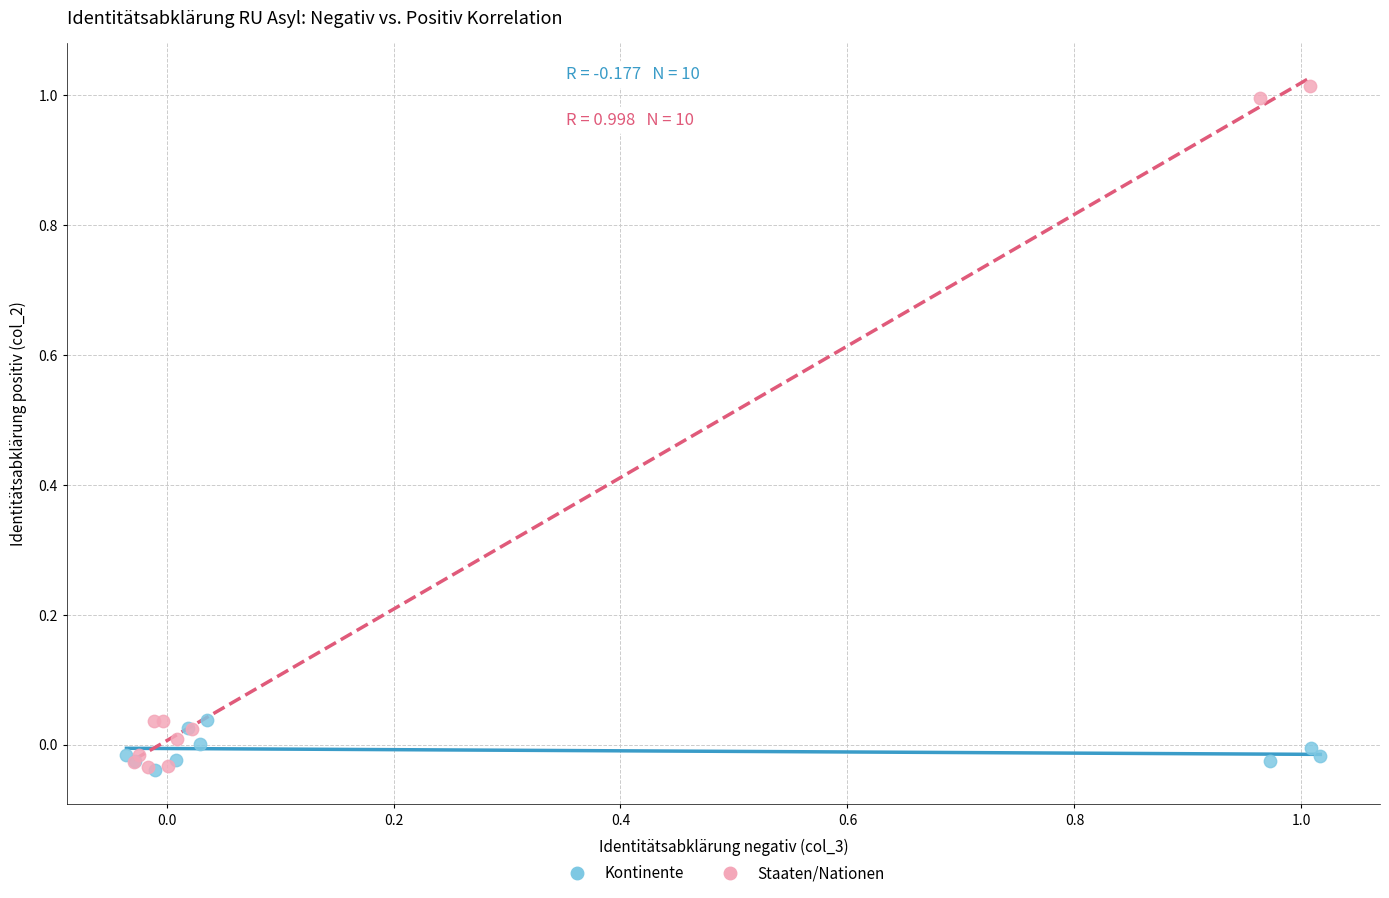

Which series contains the highest Y value?

Staaten/Nationen